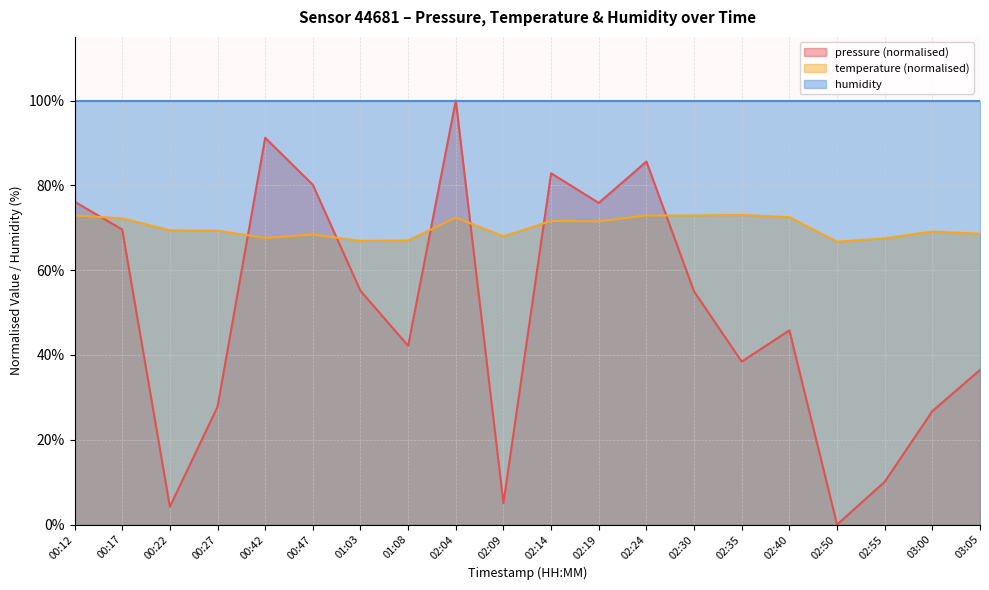

Between which two adjacent categories do temperature and pressure first intersect?

00:12 and 00:17